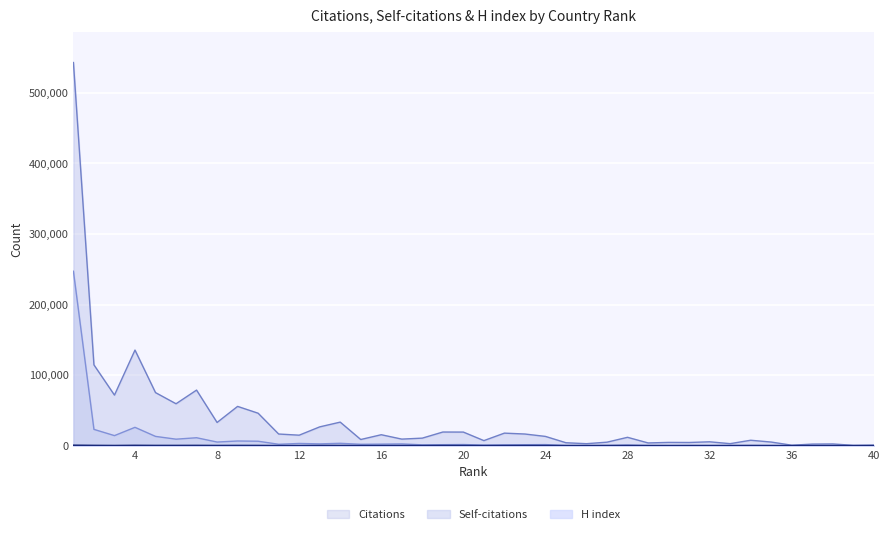

List the series in order of their peak value, lowest first.

H index, Self-citations, Citations